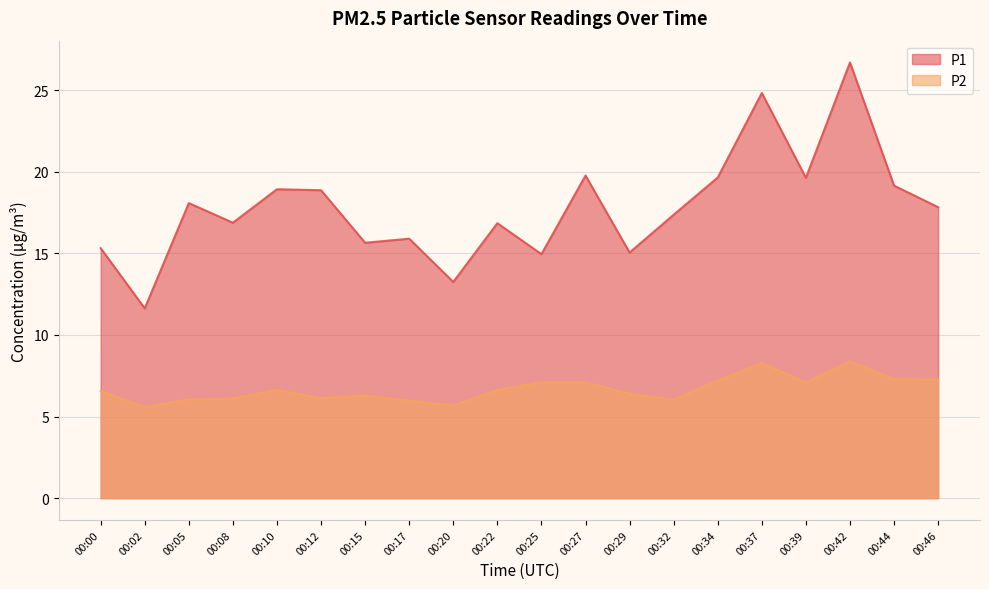

List the series in order of their overall mean, highest first.

P1, P2